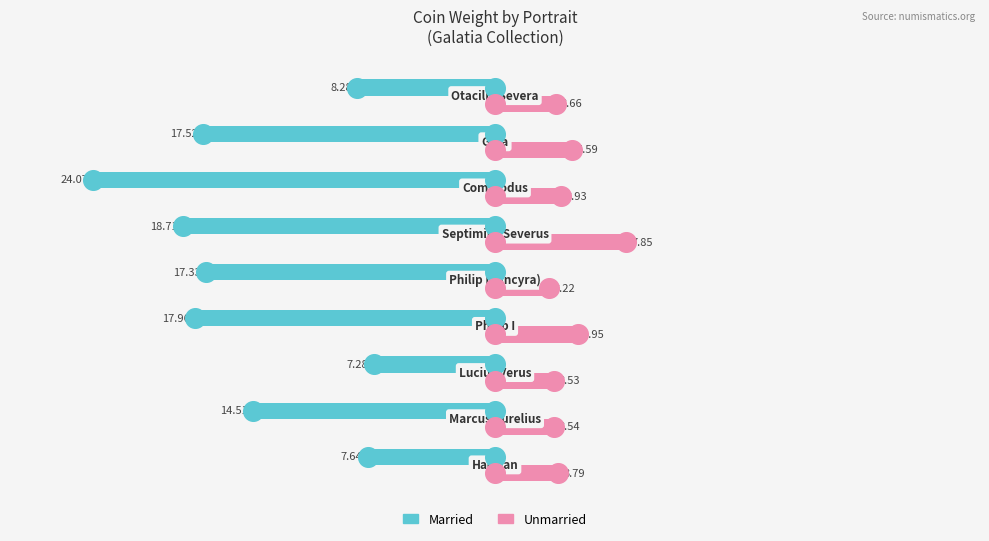

Which series has the widest spread of Y values?

Married